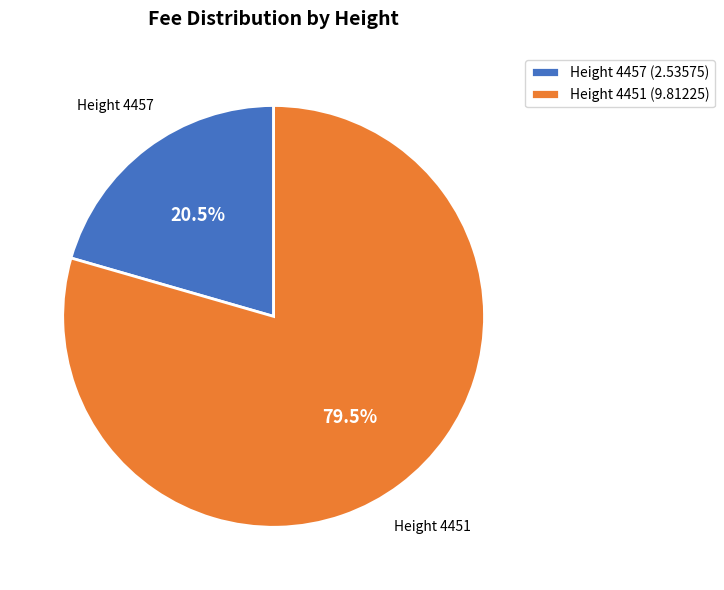

Which category has the smallest portion of the pie?

Height 4457 (2.53575)